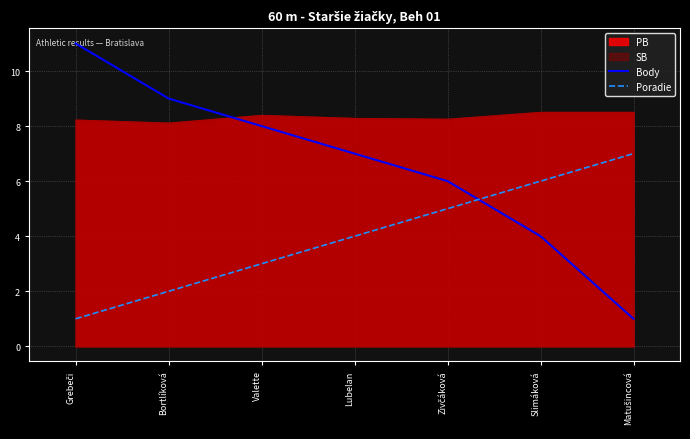

Count the number of categories in the chart.

7